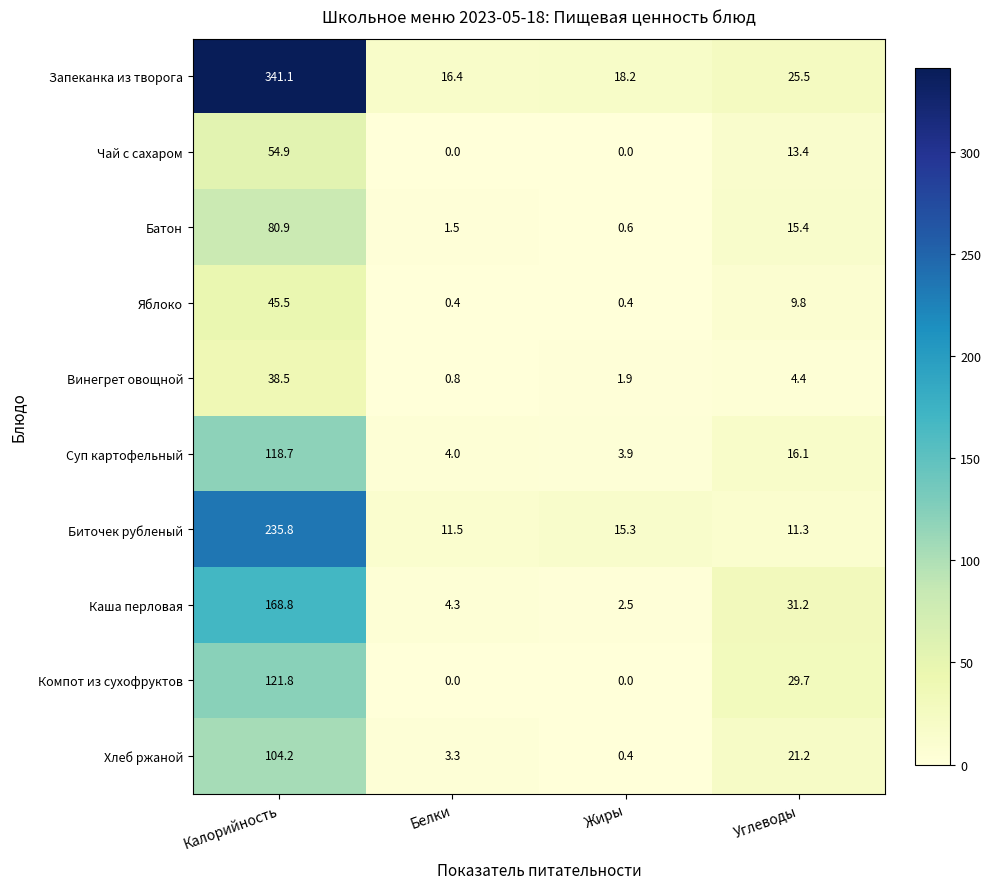

Rank the series by their maximum value, from lowest to highest.

Винегрет овощной, Яблоко, Чай с сахаром, Батон, Хлеб ржаной, Суп картофельный, Компот из сухофруктов, Каша перловая, Биточек рубленый, Запеканка из творога